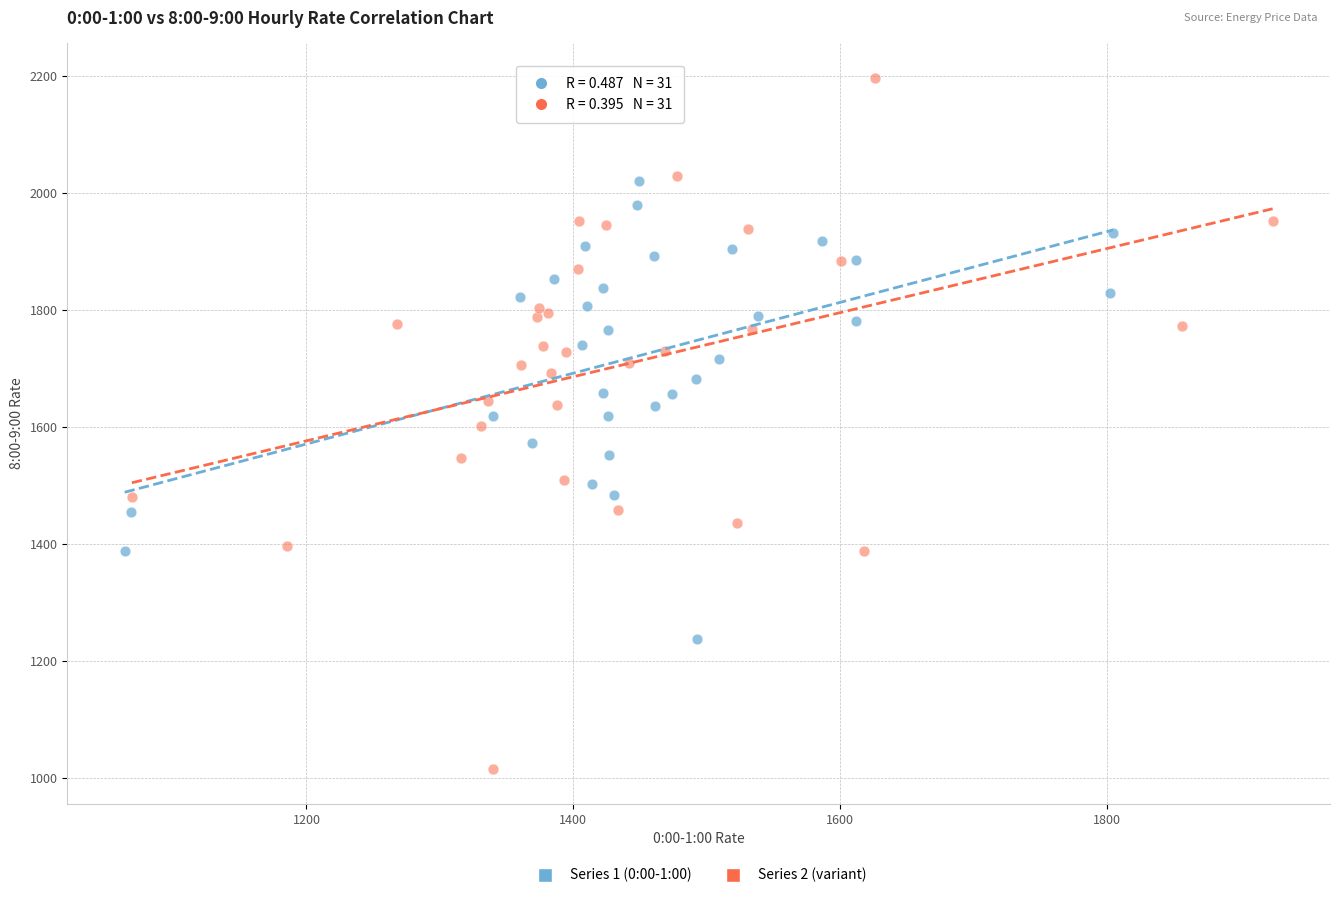

Which series has the largest Y range (max minus min)?

Series 2 (variant)